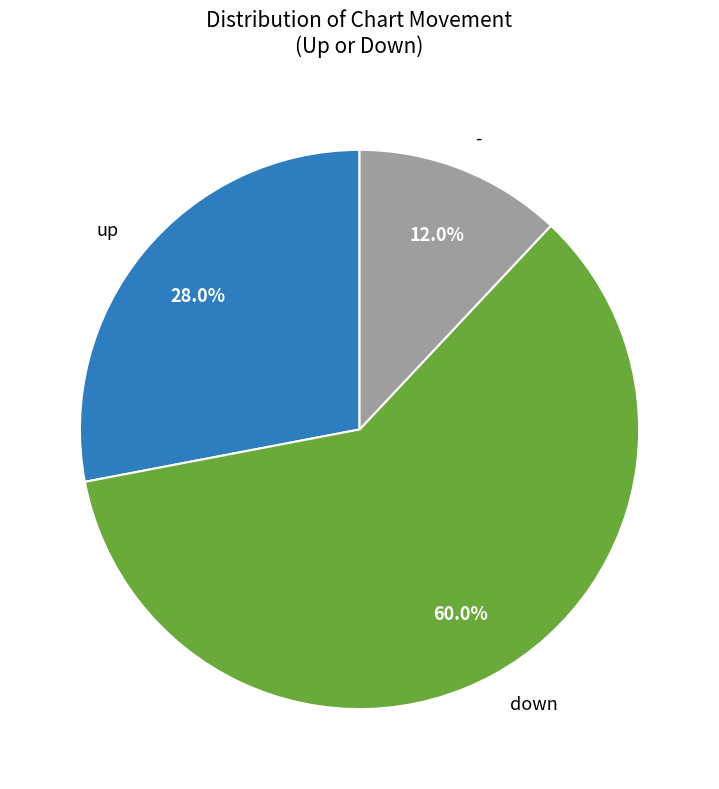

True or false: down accounts for 45% of the total.

False